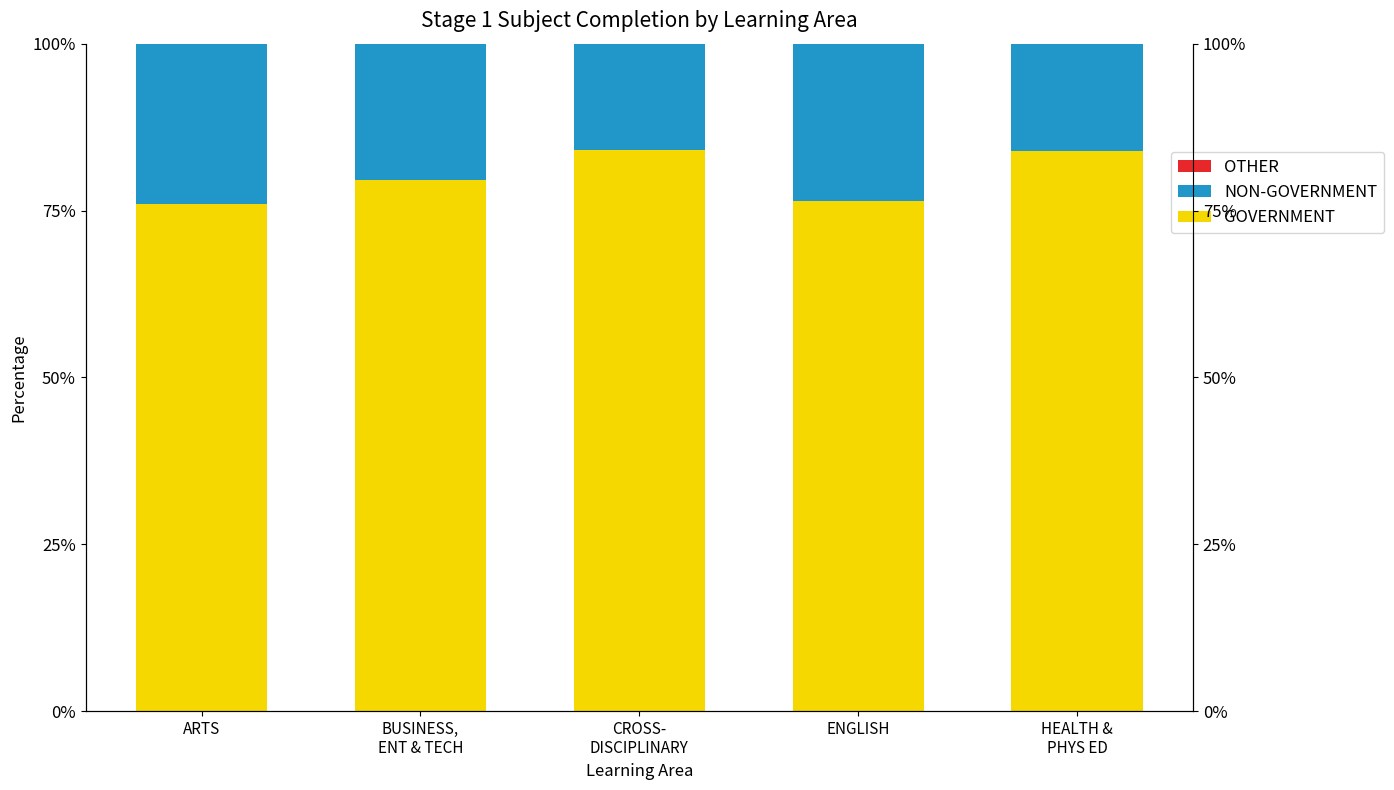

The GOVERNMENT series shows 121.4 at ENGLISH. True or false?

False